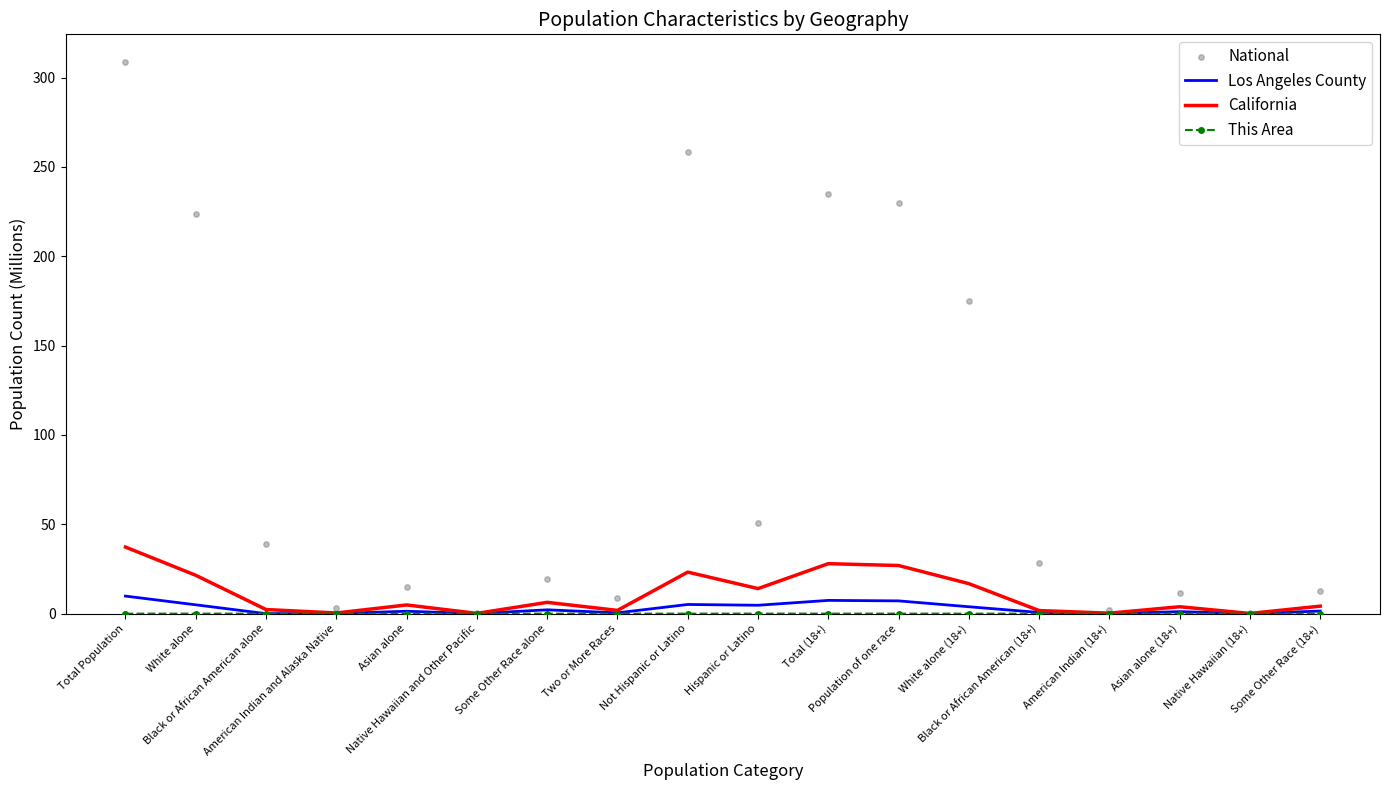

Which series reaches the maximum Y coordinate?

National